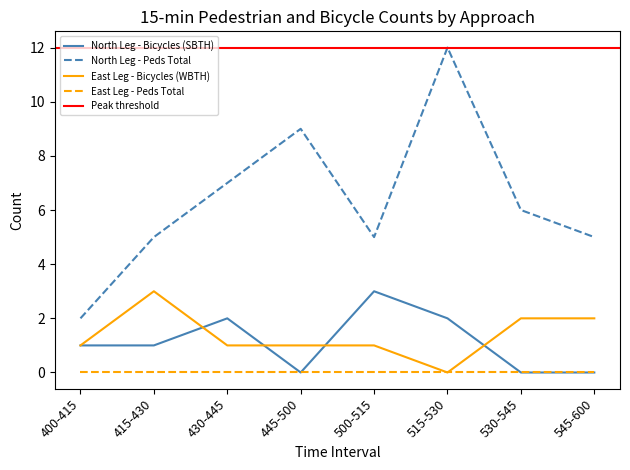

True or false: East Leg - Peds Total and North Leg - Peds Total intersect in this chart.

False